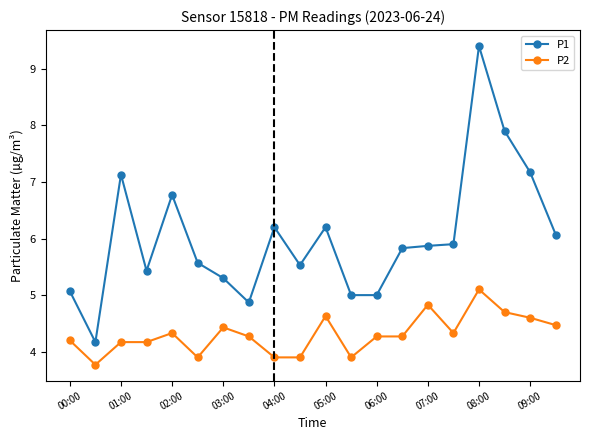

What is the maximum value shown in the chart?

9.4